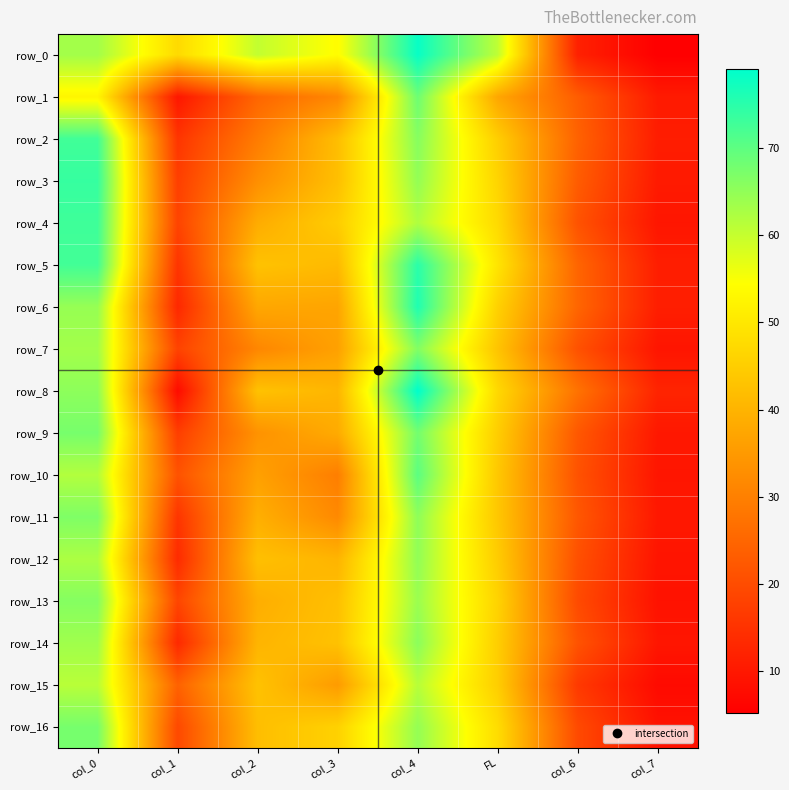

What is the difference between the maximum and minimum values in the row_4 series?

63.5